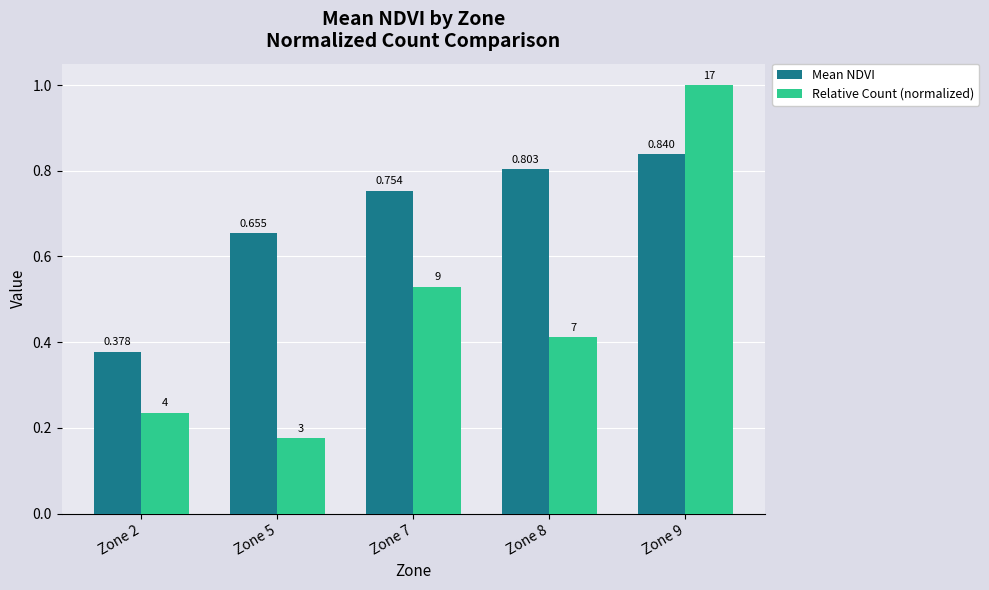

Which series has the widest spread of values?

Relative Count (normalized)